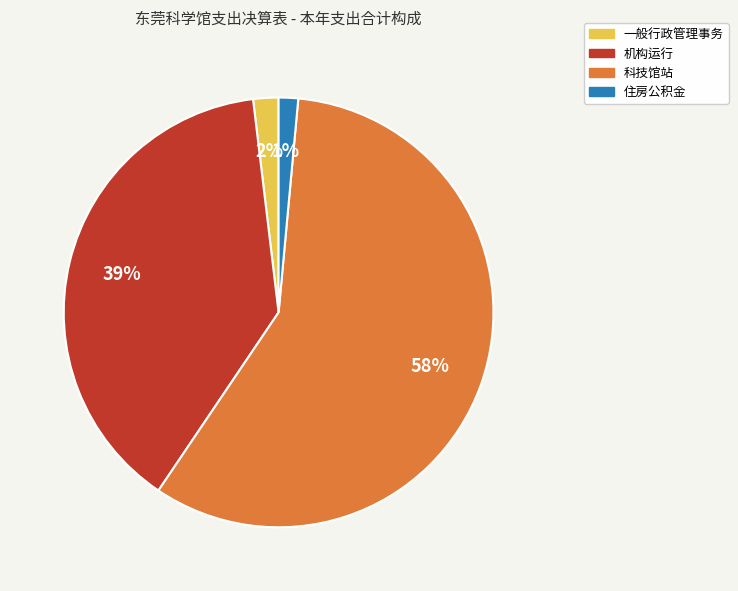

What percentage is the 住房公积金 slice, to the nearest percent?

1%